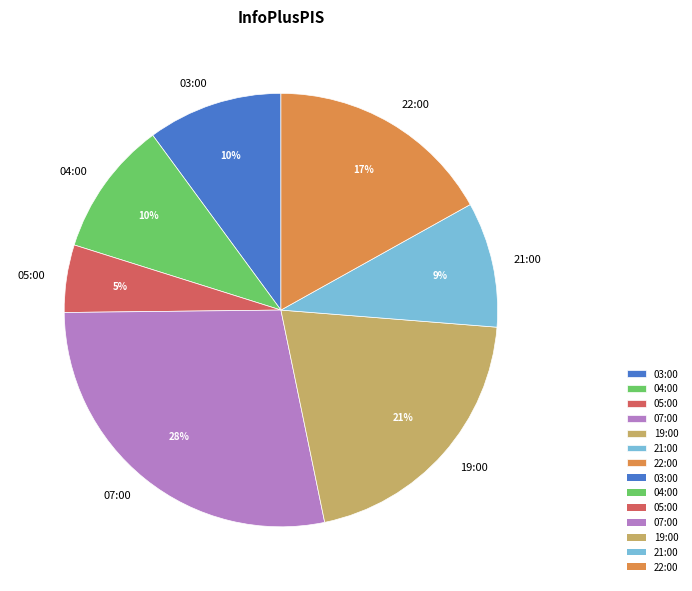

True or false: 05:00 accounts for 10% of the total.

False